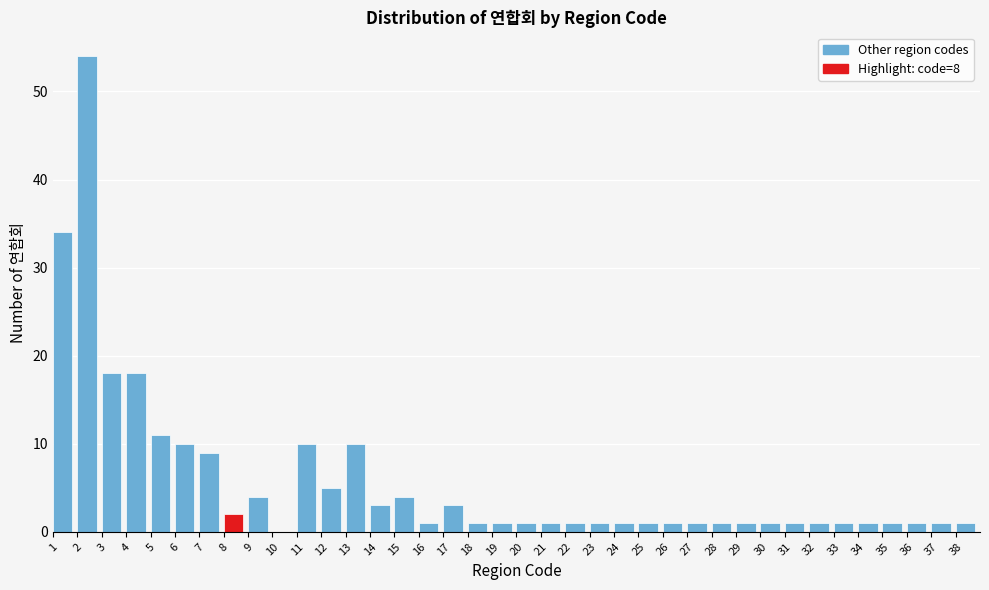

Reading left to right, list every bar in this chart as the range it spans on the x-axis followed by its height. The values are not printed on the chart, so give them approximately, as read against the axis.

1 to 2: 34
2 to 3: 54
3 to 4: 18
4 to 5: 18
5 to 6: 11
6 to 7: 10
7 to 8: 9
8 to 9: 2
9 to 10: 4
10 to 11: 0
11 to 12: 10
12 to 13: 5
13 to 14: 10
14 to 15: 3
15 to 16: 4
16 to 17: 1
17 to 18: 3
18 to 19: 1
19 to 20: 1
20 to 21: 1
21 to 22: 1
22 to 23: 1
23 to 24: 1
24 to 25: 1
25 to 26: 1
26 to 27: 1
27 to 28: 1
28 to 29: 1
29 to 30: 1
30 to 31: 1
31 to 32: 1
32 to 33: 1
33 to 34: 1
34 to 35: 1
35 to 36: 1
36 to 37: 1
37 to 38: 1
38 to 39: 1